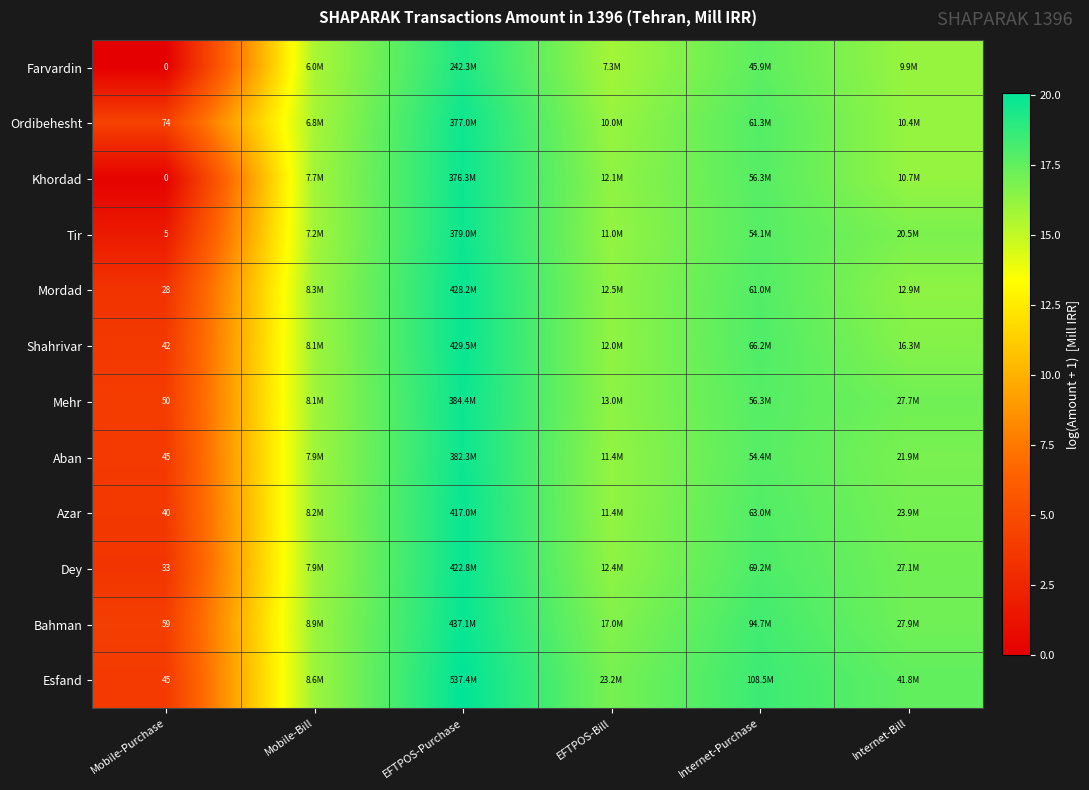

How many values in the Aban series are below 16?

2